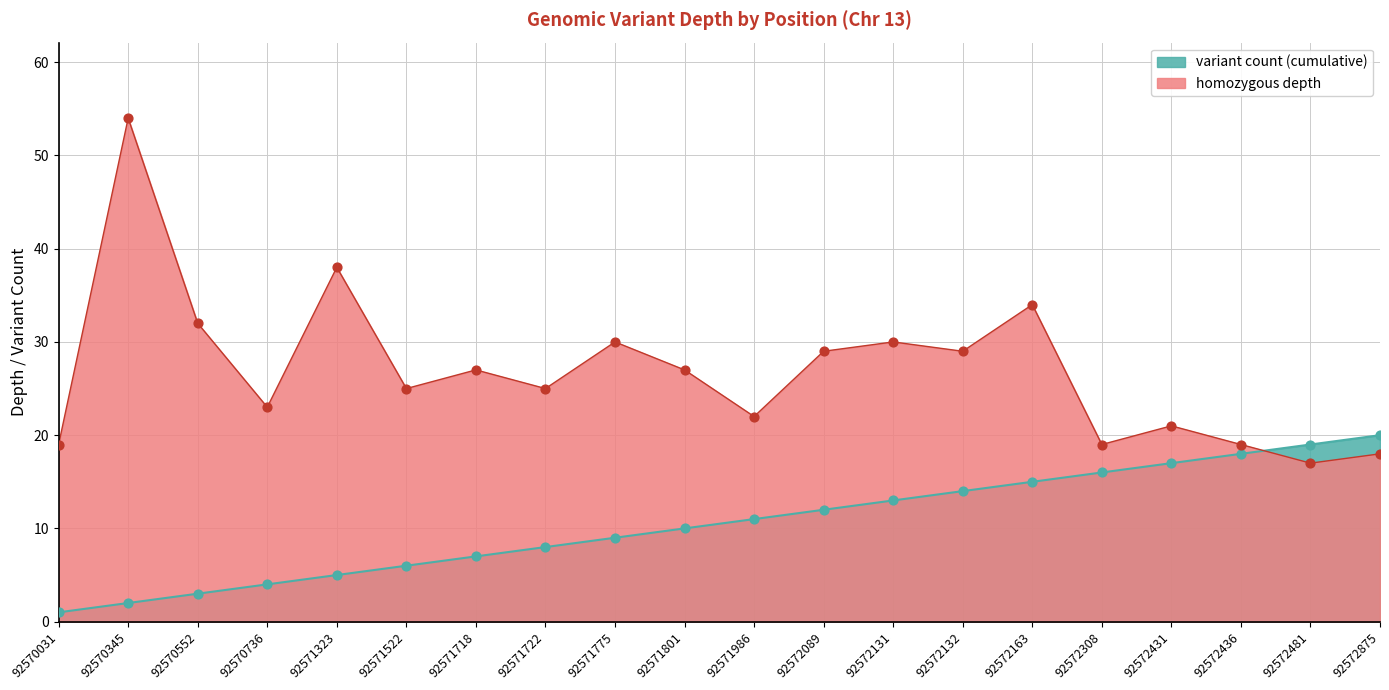

At which category is the sum across all series the highest?

92570345